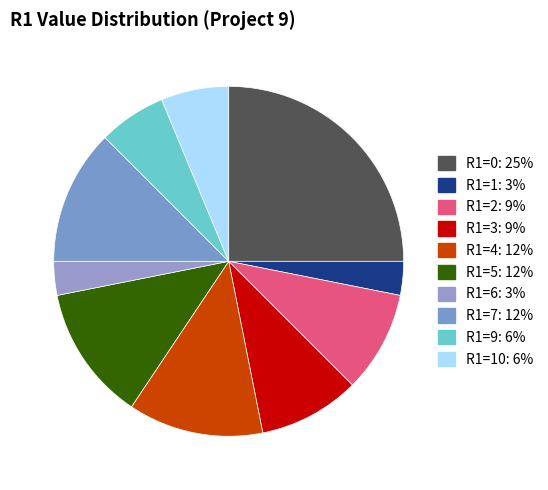

How many slices are in this pie chart?

10